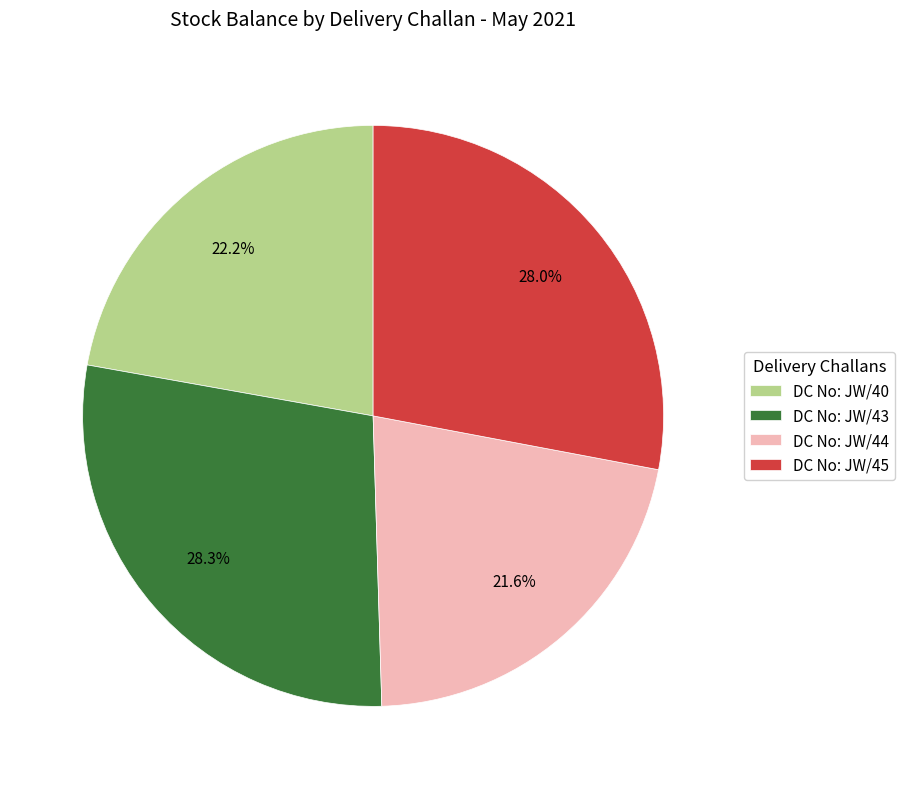

Which has a higher value, DC No: JW/40 or DC No: JW/43?

DC No: JW/43